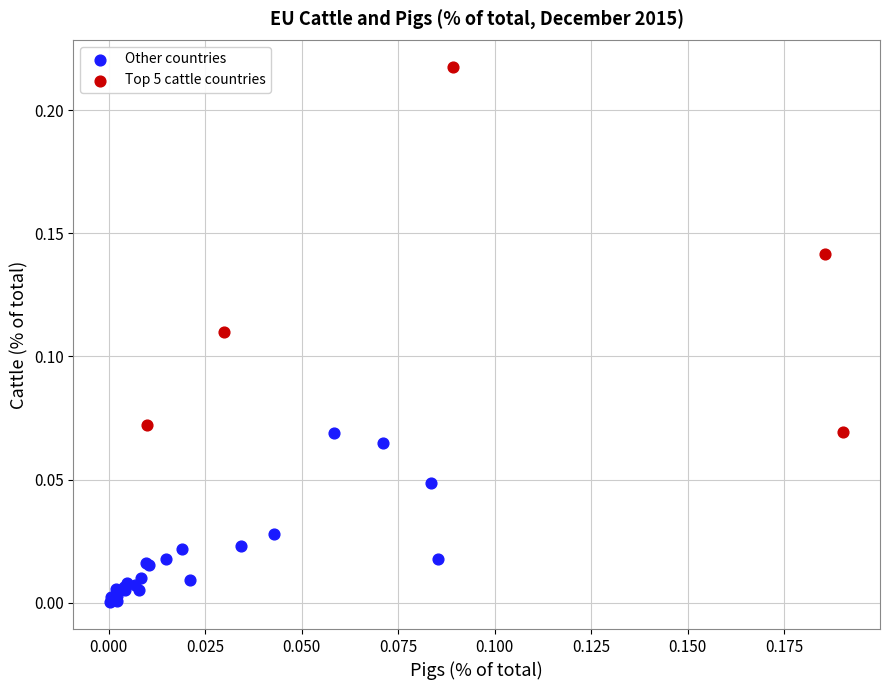

Which series has the largest Y range (max minus min)?

Top 5 cattle countries